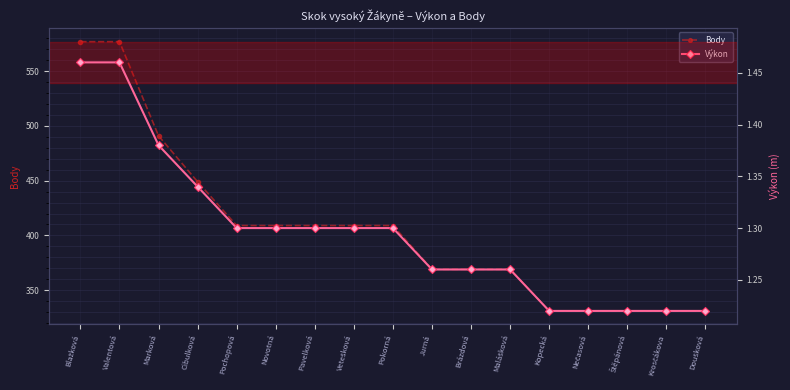

At which label is Výkon closest to 1?

Kopecká